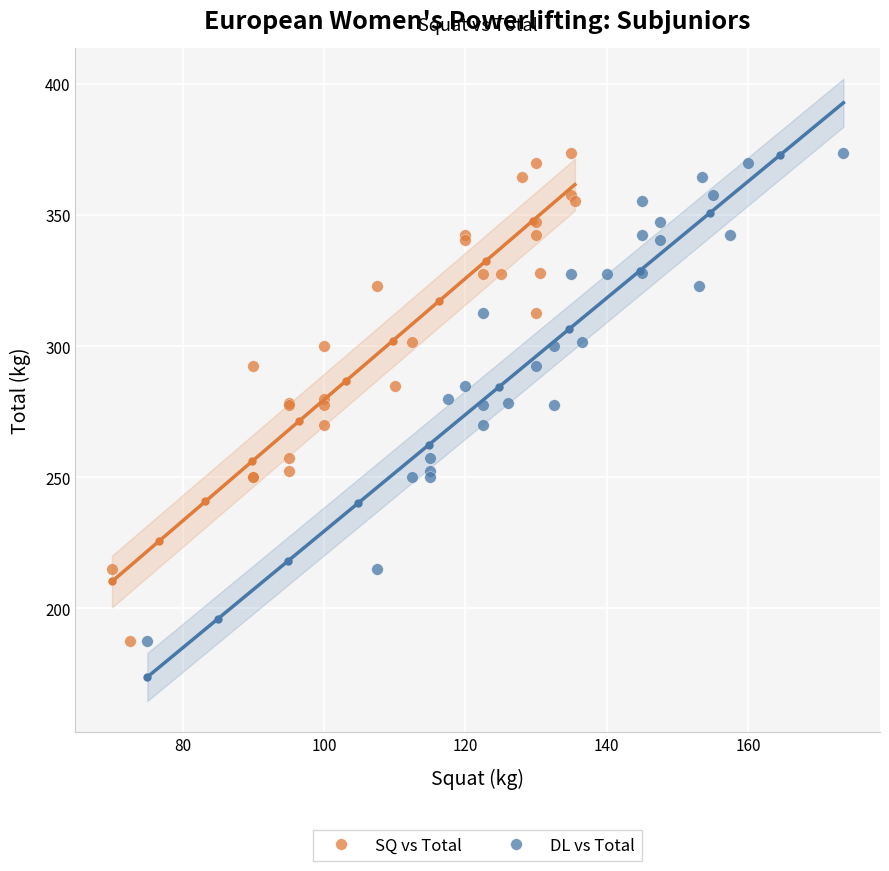

What are all the series names shown in the legend?

SQ vs Total, DL vs Total